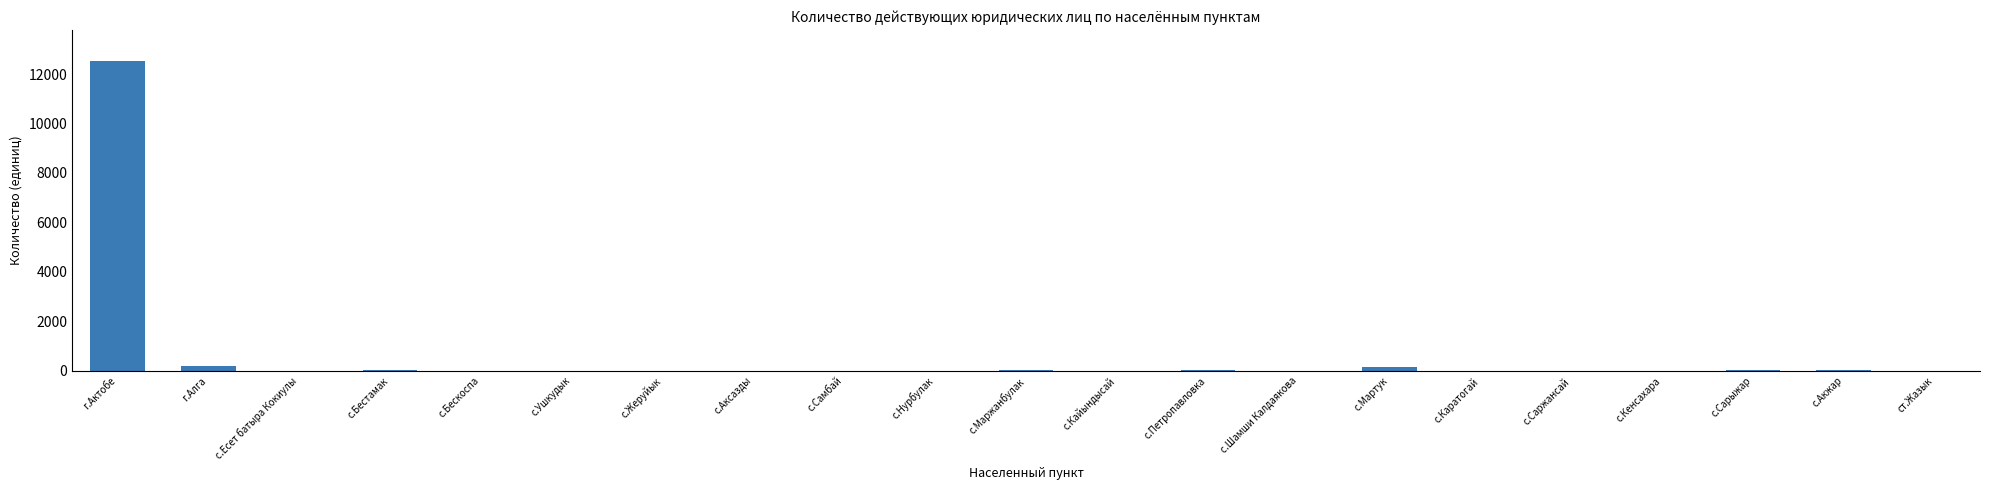

What is the maximum value shown in the chart?

12533